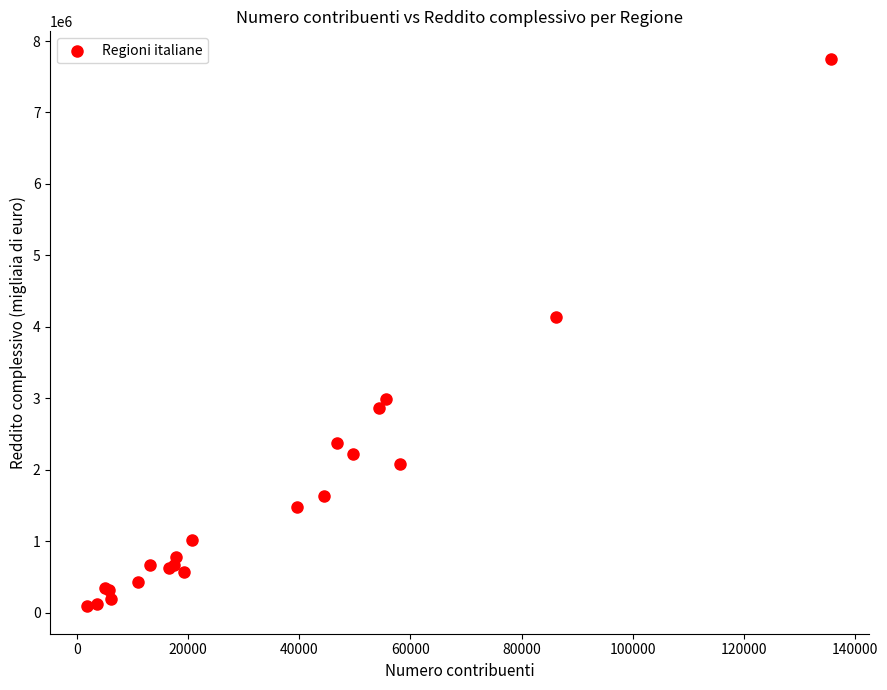

What Y value in the scatter plot is closest to 3921510?

4137037